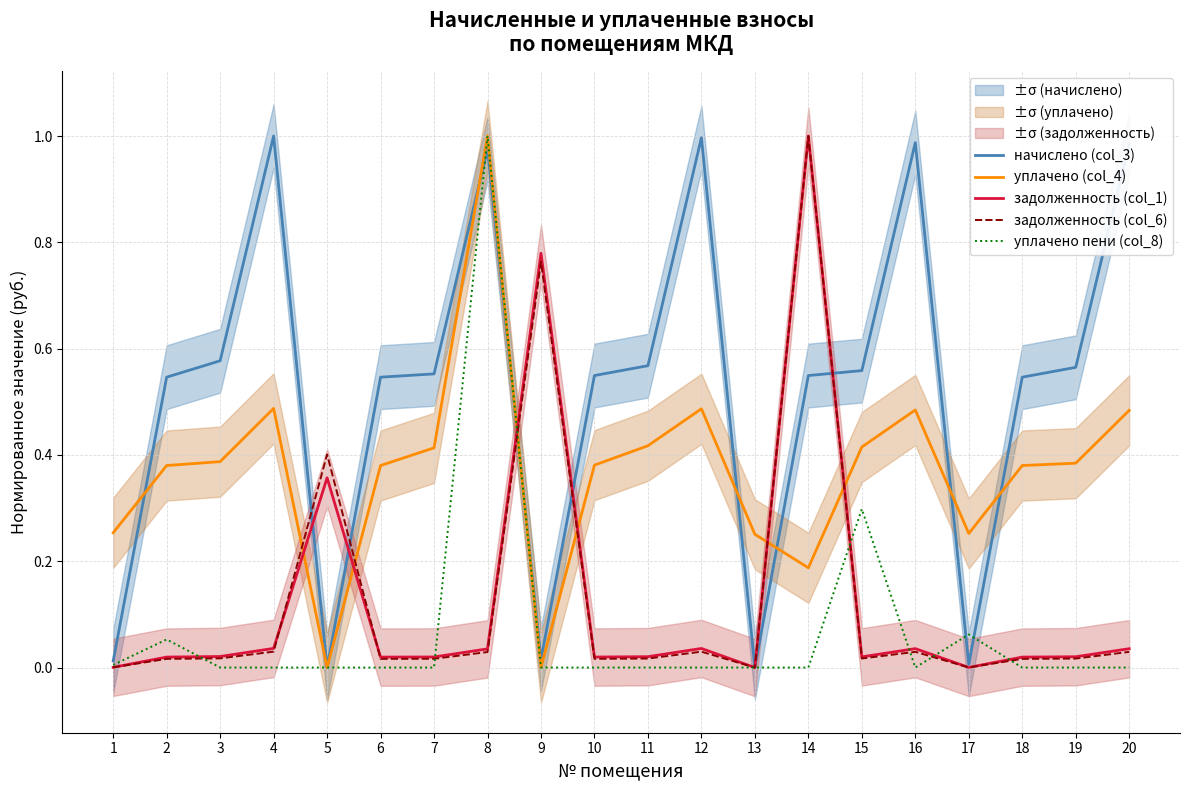

What is the approximate value of начислено (col_3) at 8?

1.0